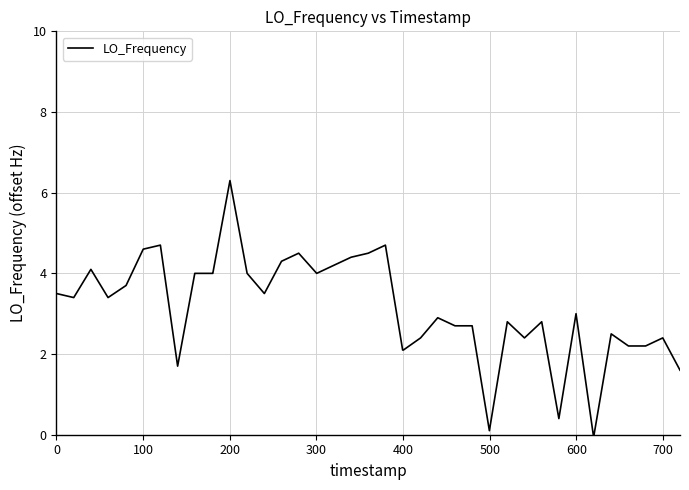

What is the greatest value displayed?

6.3